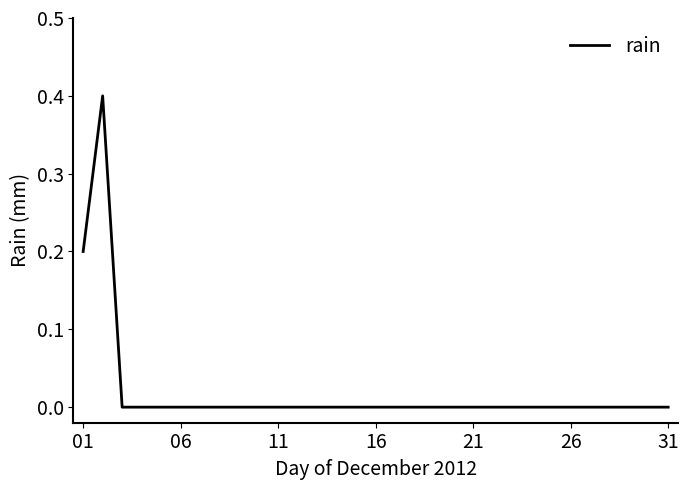

What is the maximum value shown in the chart?

0.4